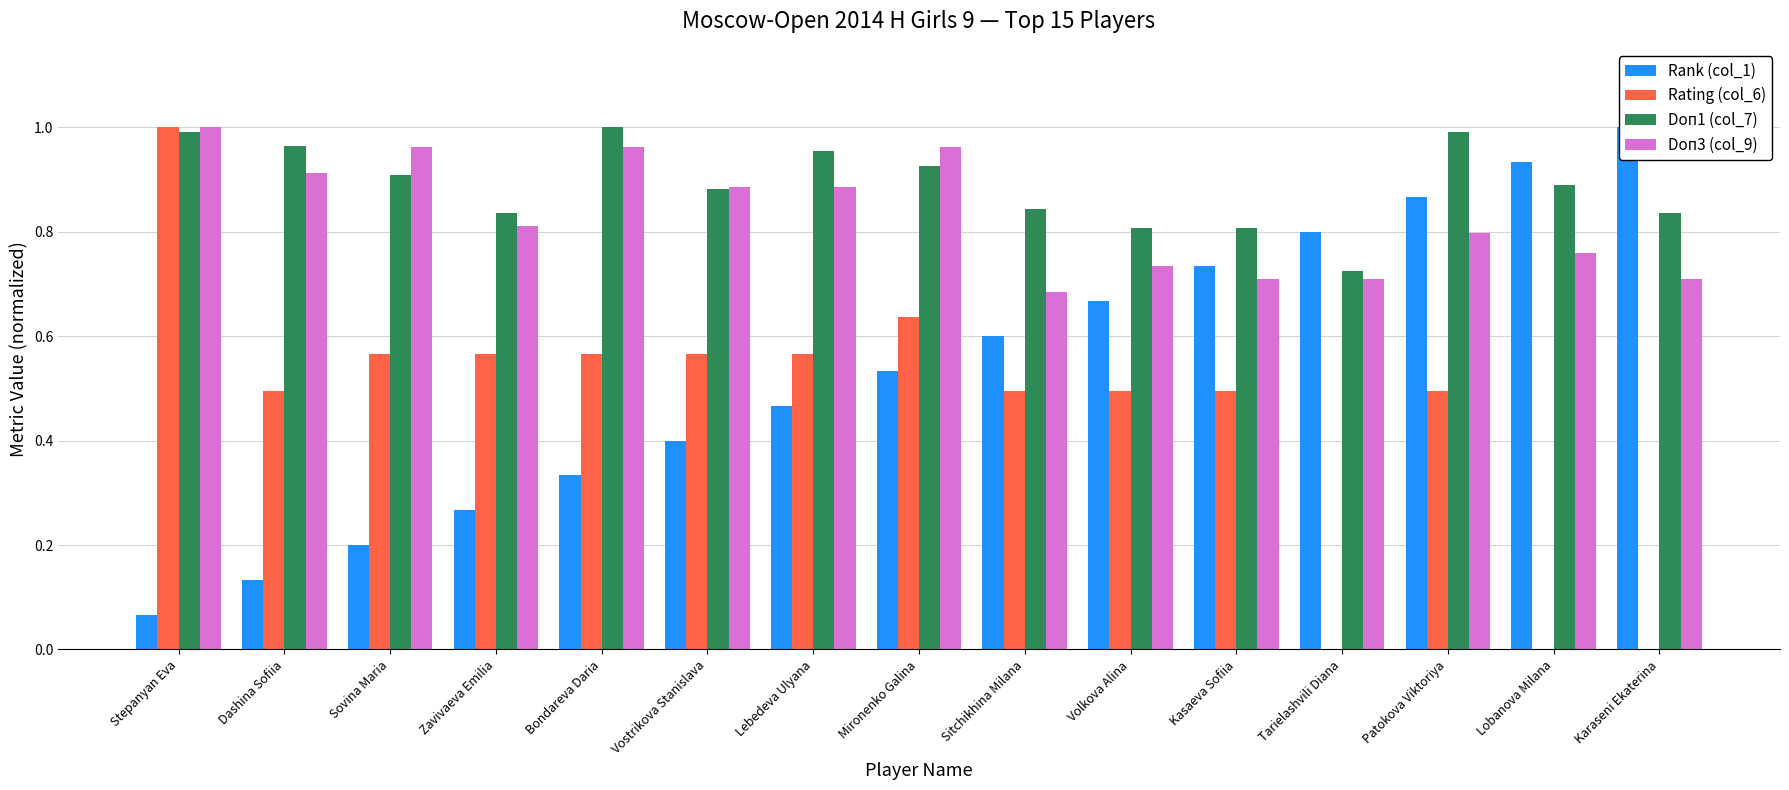

How many bars are there in each group?

4